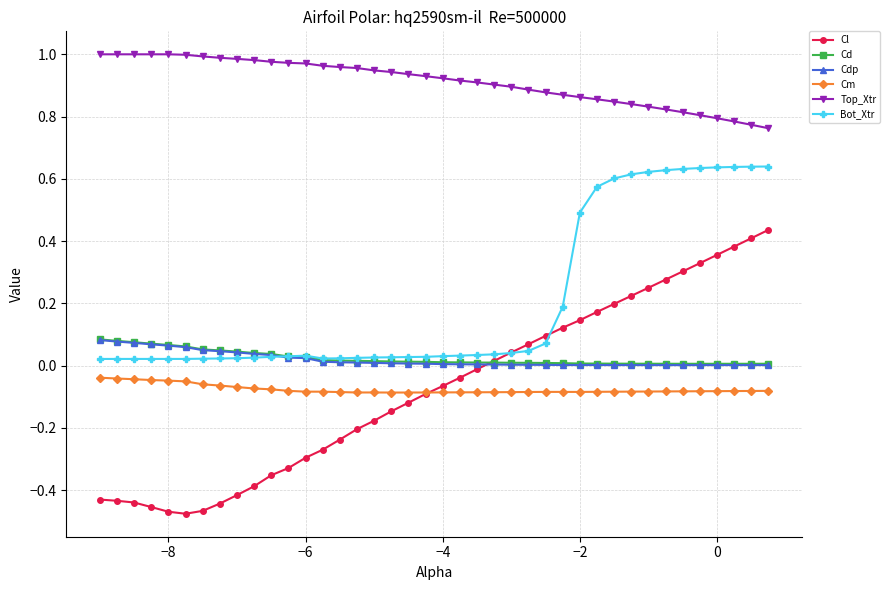

Does the chart have visible grid lines?

Yes